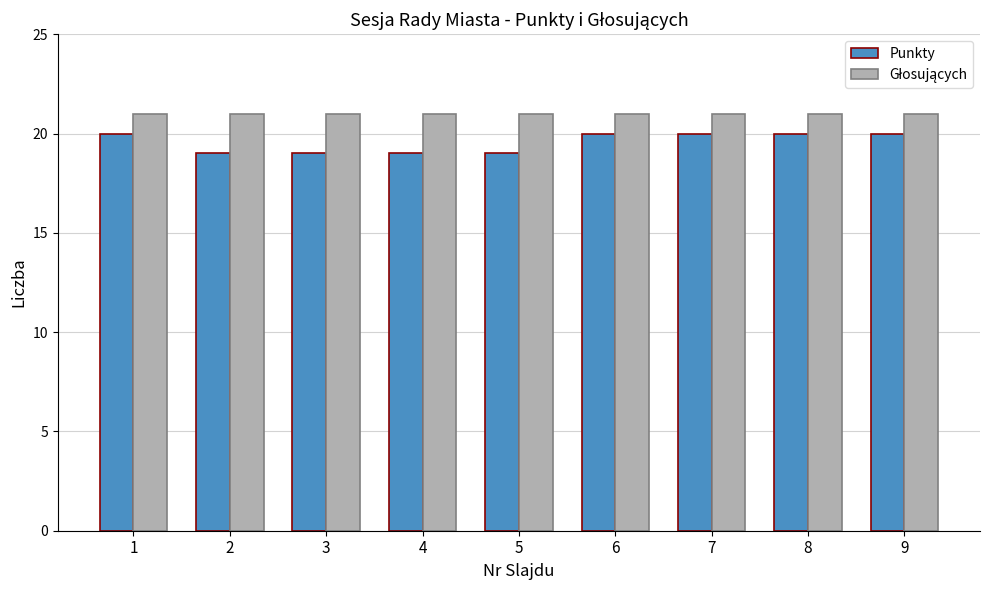

Which series has the widest spread of values?

Punkty